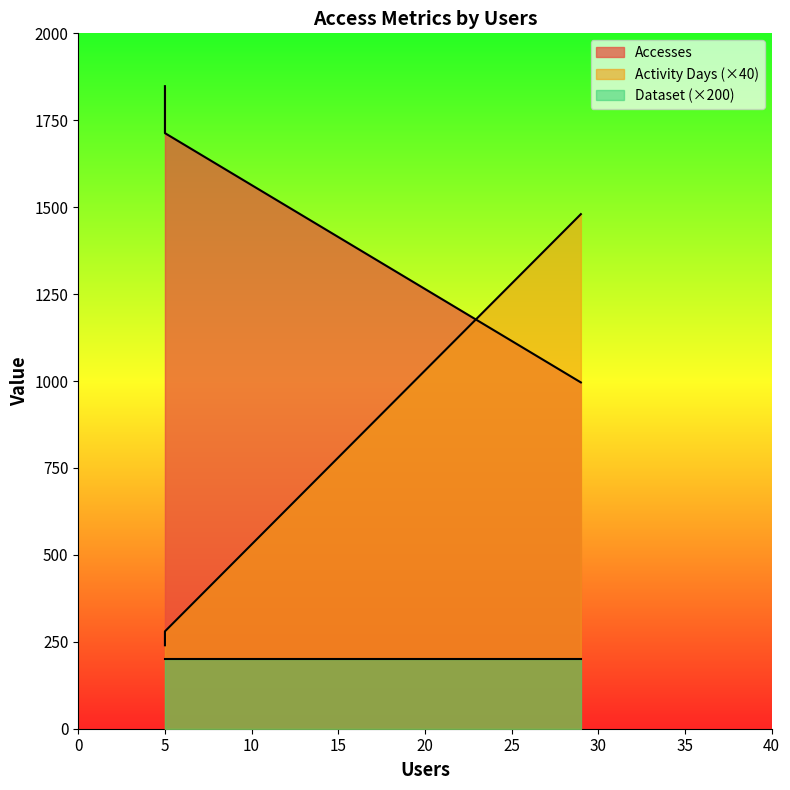

List the labels in order of Activity Days value, largest first.

29, 5, 5